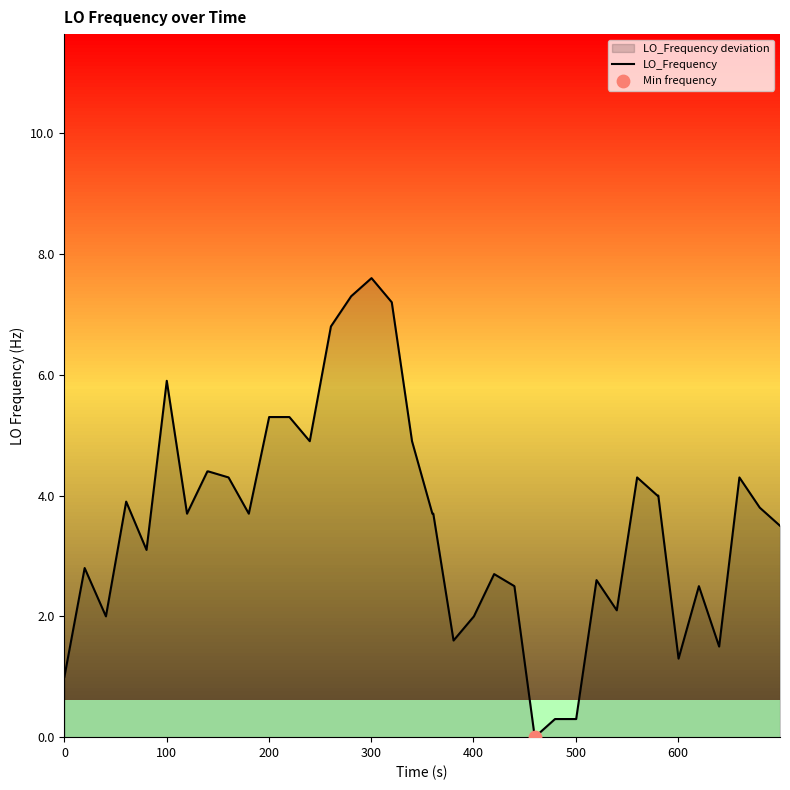

What is the highest value of the LO_Frequency series?

7.6